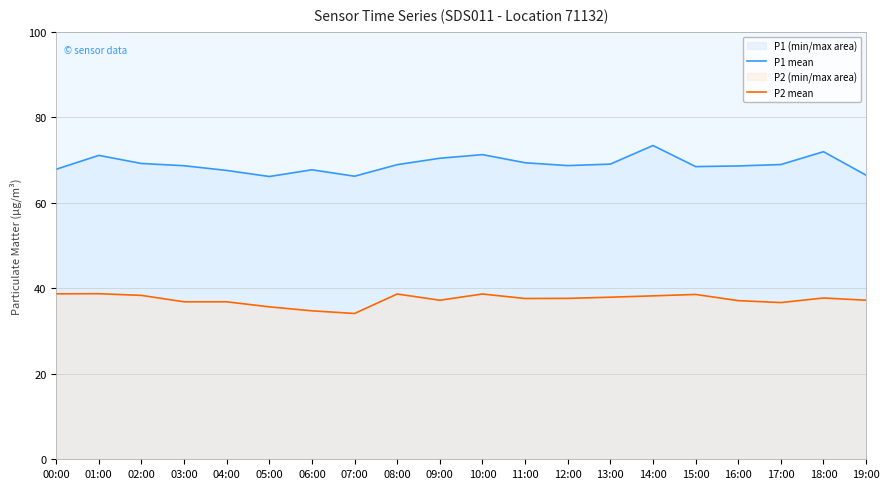

Reading left to right, transcribe all the data shown in this chart.

P1 line: 00:00=67.8	01:00=71.1	02:00=69.2	03:00=68.7	04:00=67.5	05:00=66.1	06:00=67.7	07:00=66.2	08:00=68.9	09:00=70.4	10:00=71.2	11:00=69.3	12:00=68.7	13:00=69.0	14:00=73.4	15:00=68.5	16:00=68.6	17:00=68.9	18:00=71.9	19:00=66.4
P2 line: 00:00=38.7	01:00=38.7	02:00=38.3	03:00=36.8	04:00=36.8	05:00=35.6	06:00=34.7	07:00=34.1	08:00=38.6	09:00=37.2	10:00=38.6	11:00=37.6	12:00=37.6	13:00=37.9	14:00=38.2	15:00=38.5	16:00=37.1	17:00=36.6	18:00=37.7	19:00=37.2